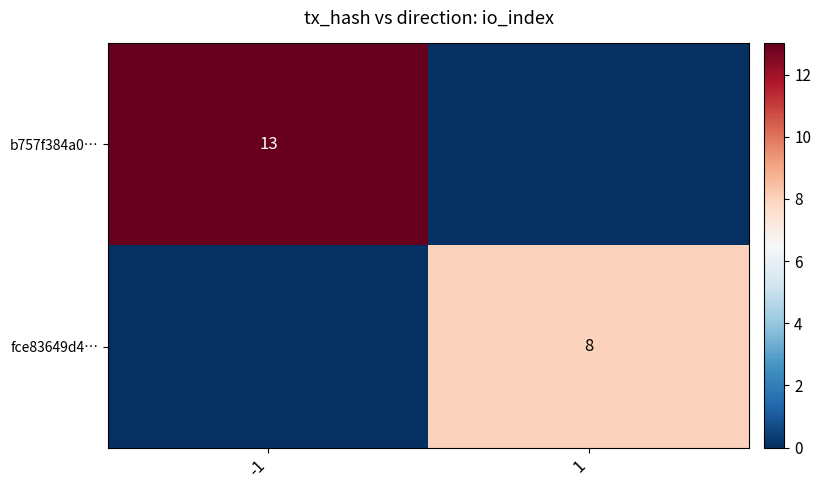

Is the value of b757f384a0… at -1 greater than the value of fce83649d4… at 1?

Yes